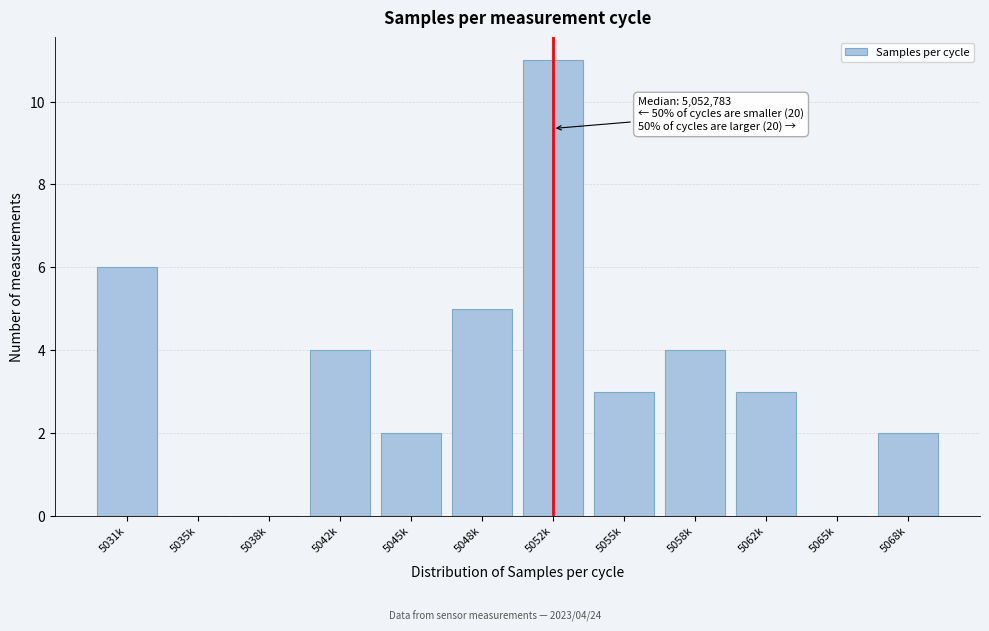

Reading right to left, extract all data points from this chart.

5068k=2	5065k=0	5062k=3	5058k=4	5055k=3	5052k=11	5048k=5	5045k=2	5042k=4	5038k=0	5035k=0	5031k=6